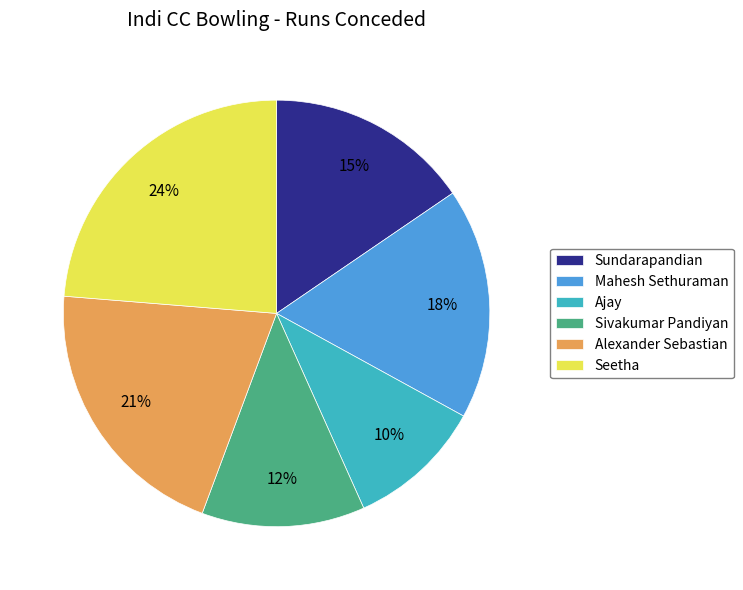

To the nearest percent, what is the combined percentage of Alexander Sebastian and Sivakumar Pandiyan?

33%